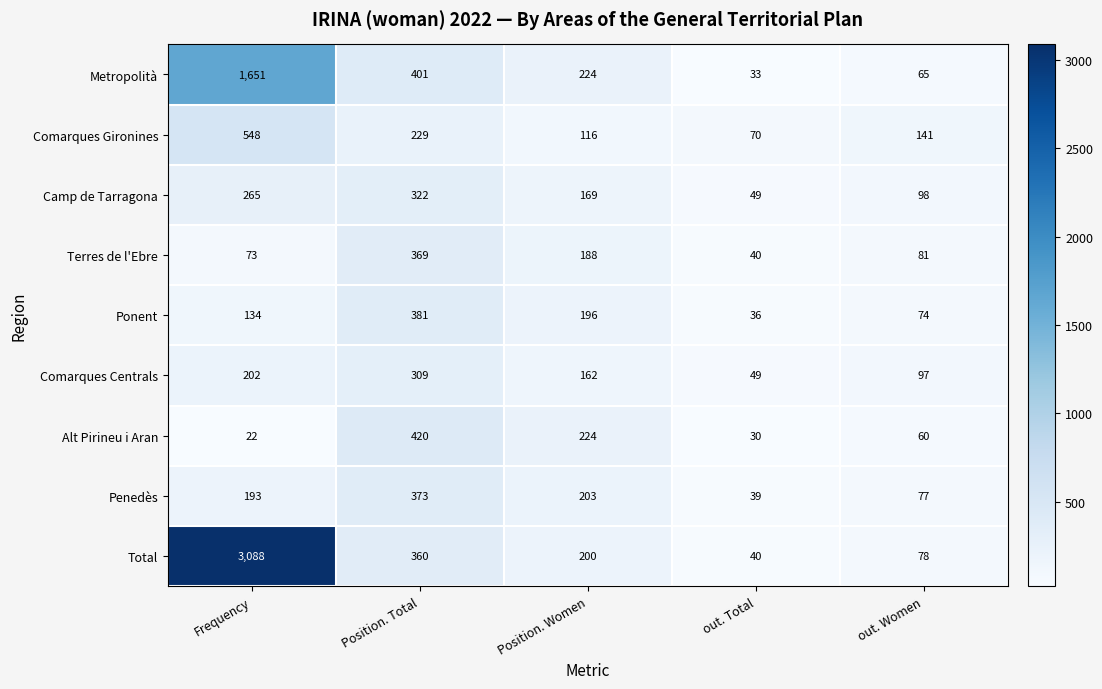

What is the total value across all series at out. Total?

386